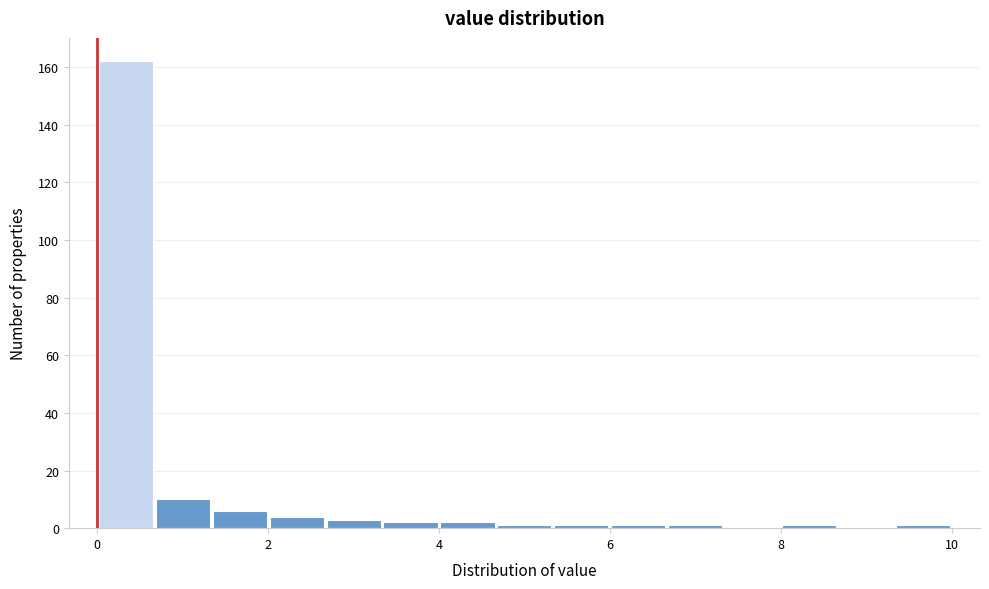

Around what value on the x-axis is the tallest bar? Give the approximate position of its centre, as read against the axis.

0.4